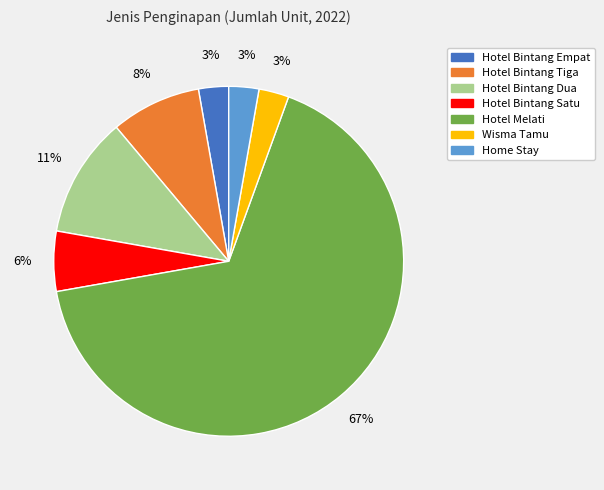

To the nearest percent, what percentage of the pie is Wisma Tamu?

3%